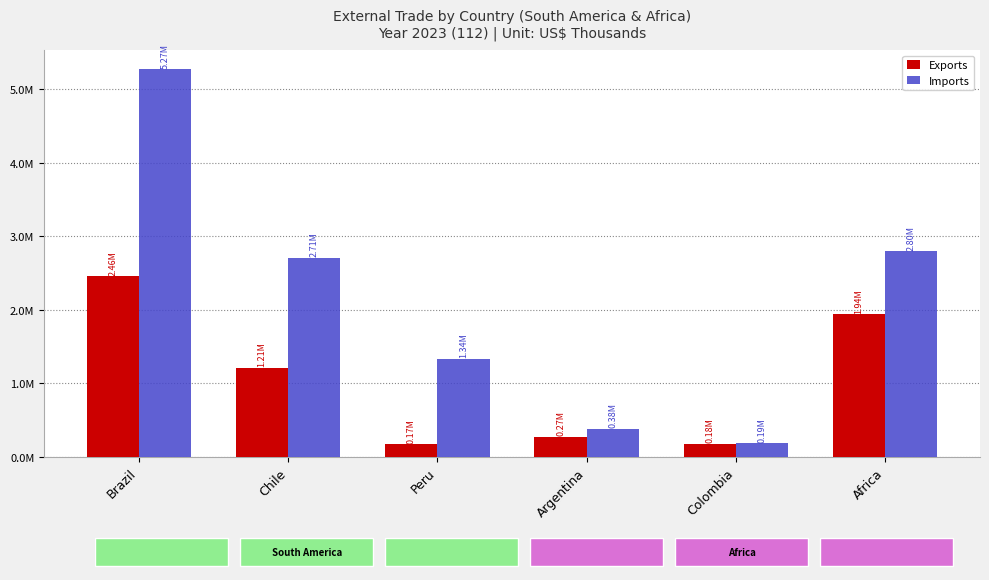

What is the label of the 6th bar from the right?

Brazil